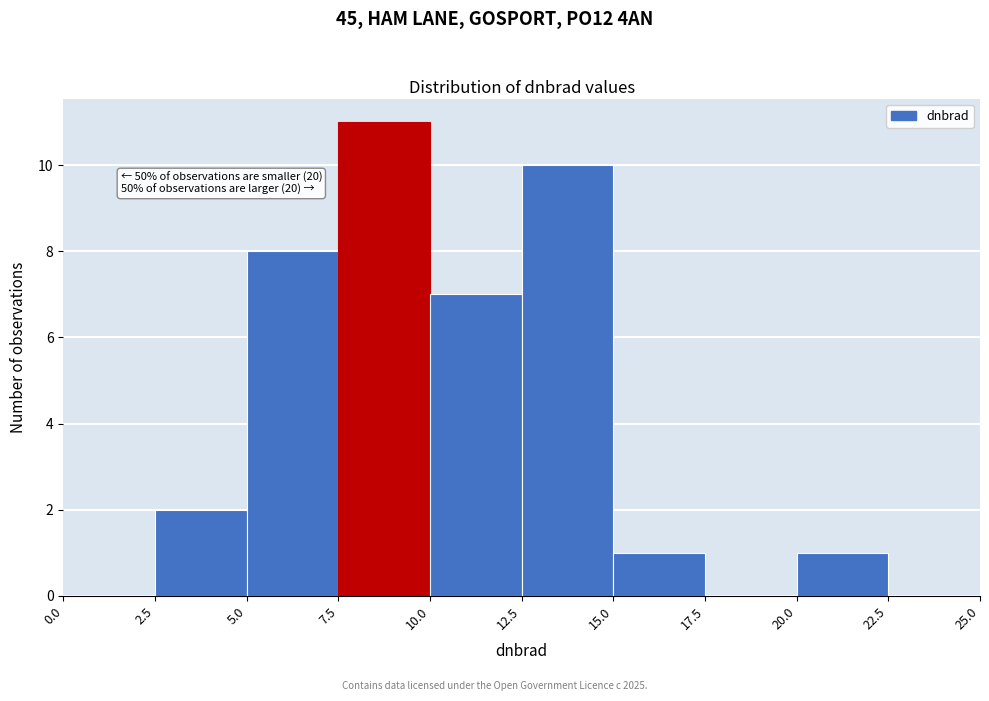

Which range on the x-axis has the tallest bar?

7.5 to 10.0